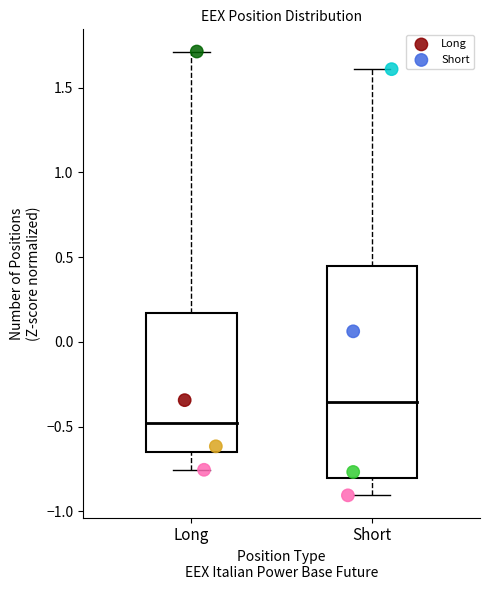

Which series contains the highest Y value?

Long